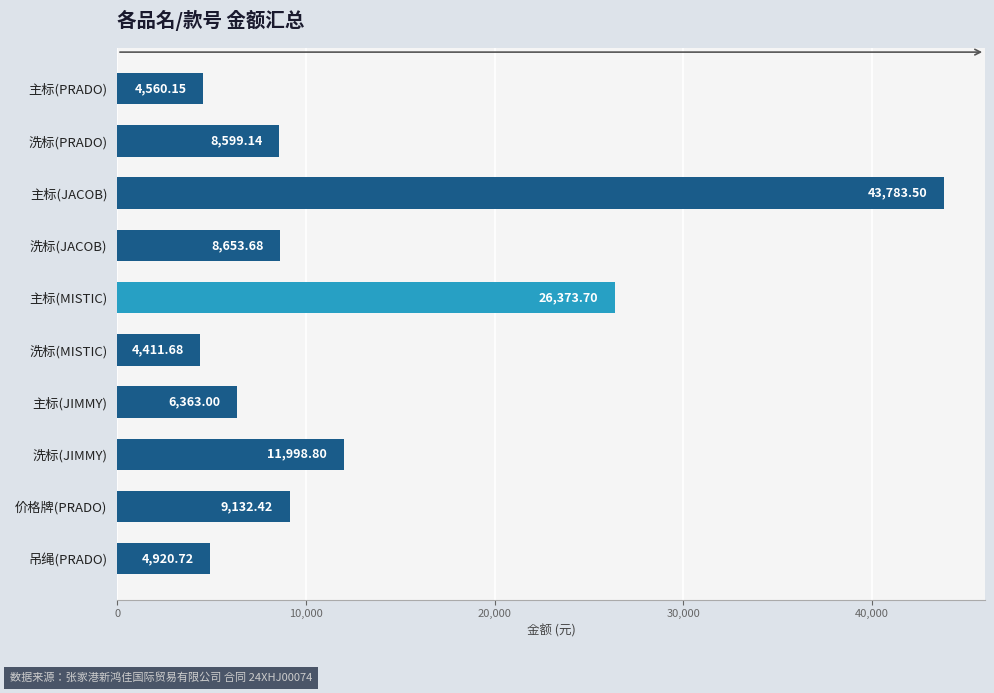

List the labels in order of value, smallest first.

洗标(MISTIC), 主标(PRADO), 吊绳(PRADO), 主标(JIMMY), 洗标(PRADO), 洗标(JACOB), 价格牌(PRADO), 洗标(JIMMY), 主标(MISTIC), 主标(JACOB)